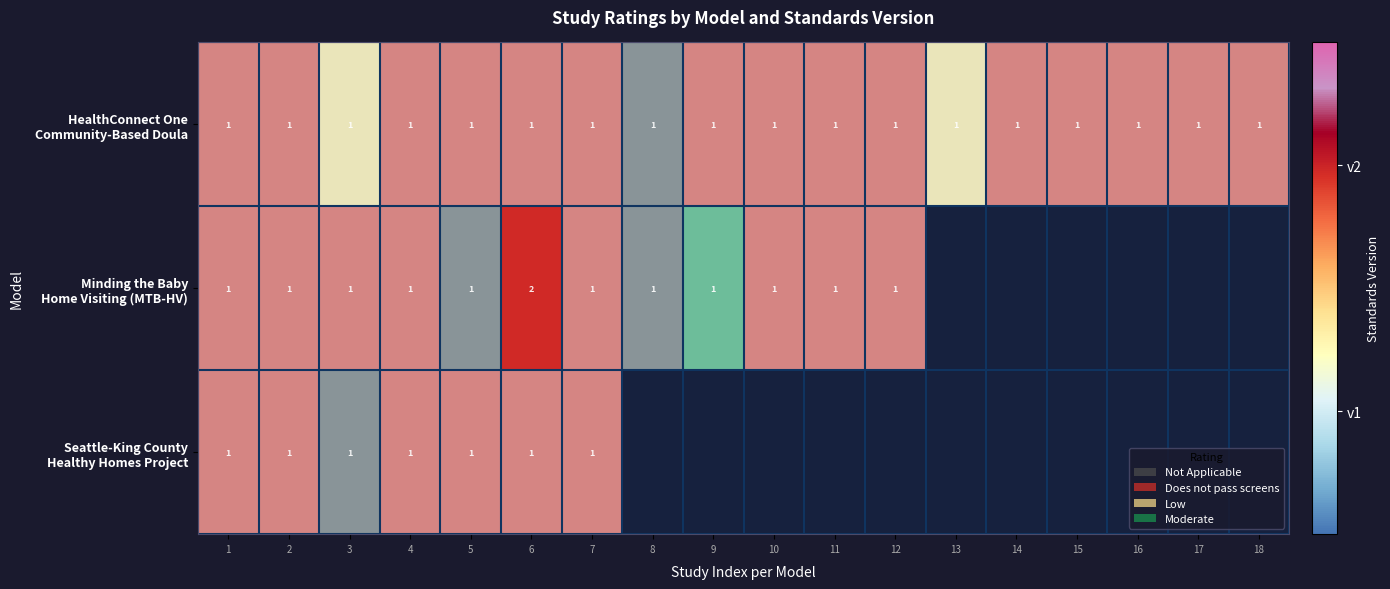

Which series has the largest total across all categories?

HealthConnect One Community-Based Doula